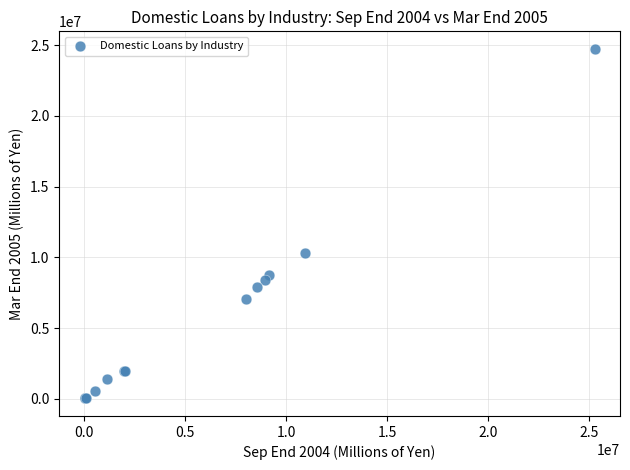

What Y value in the scatter plot is closest to 12377475?

10294626